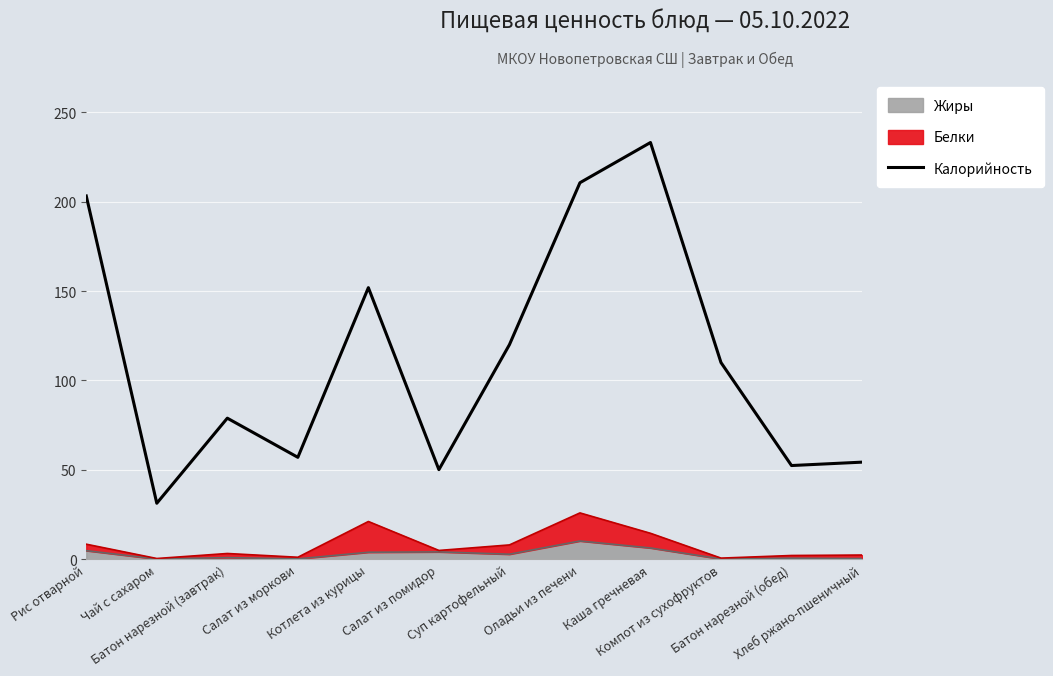

Count the number of values greater than 110.

5